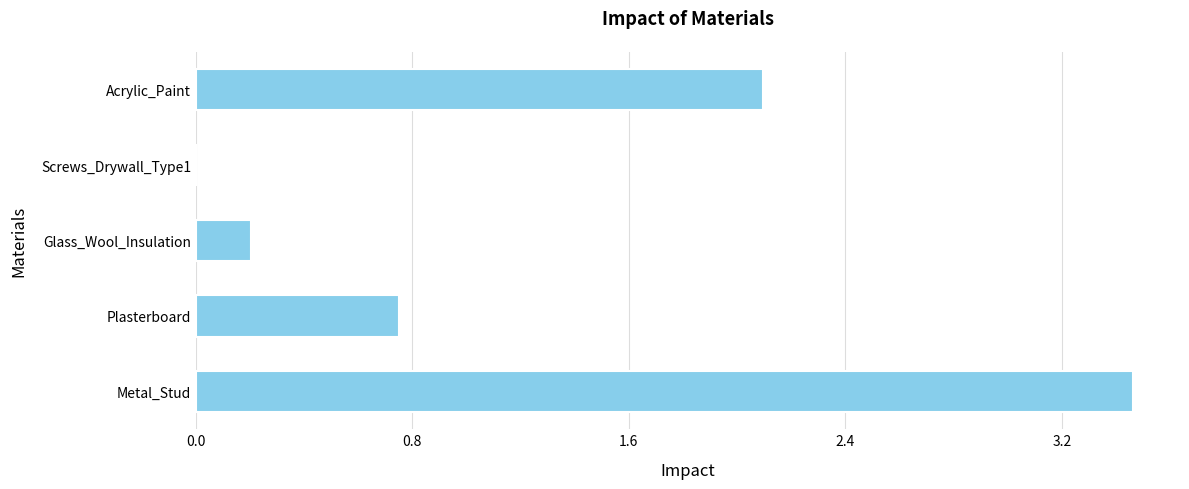

Where is the data nearest to the value 1?

Plasterboard